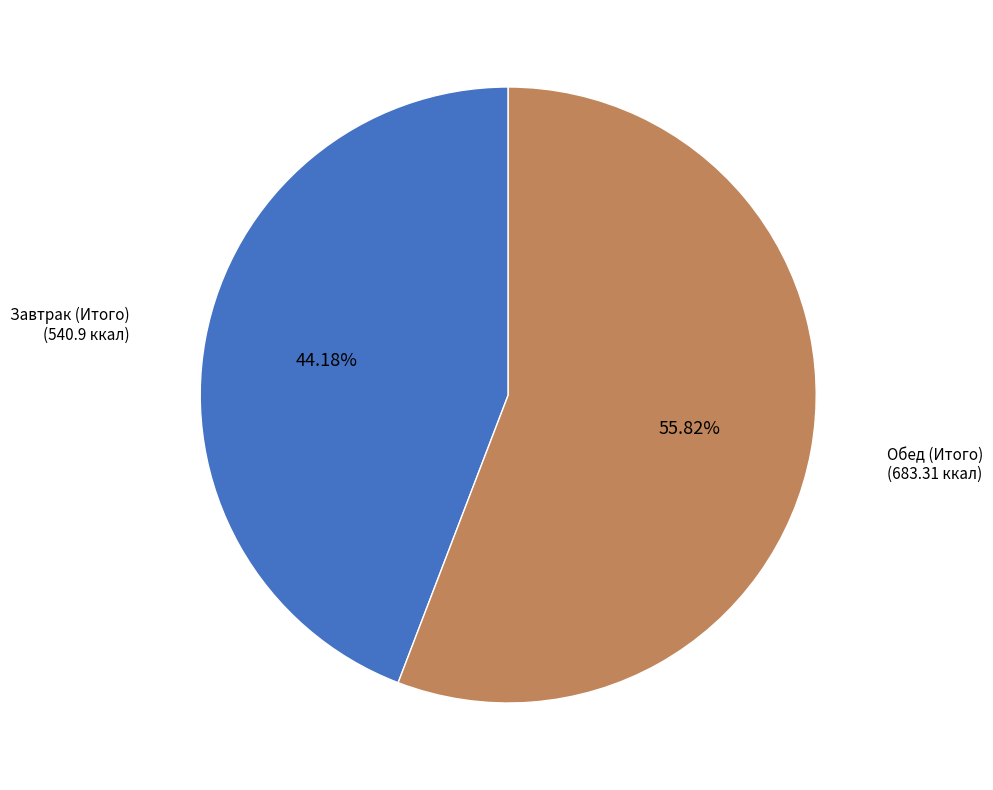

Does any single category account for the majority?

Yes